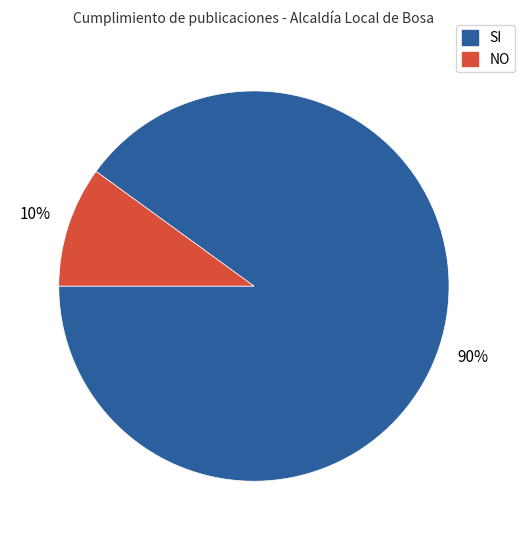

To the nearest percent, what is the average slice percentage?

50%